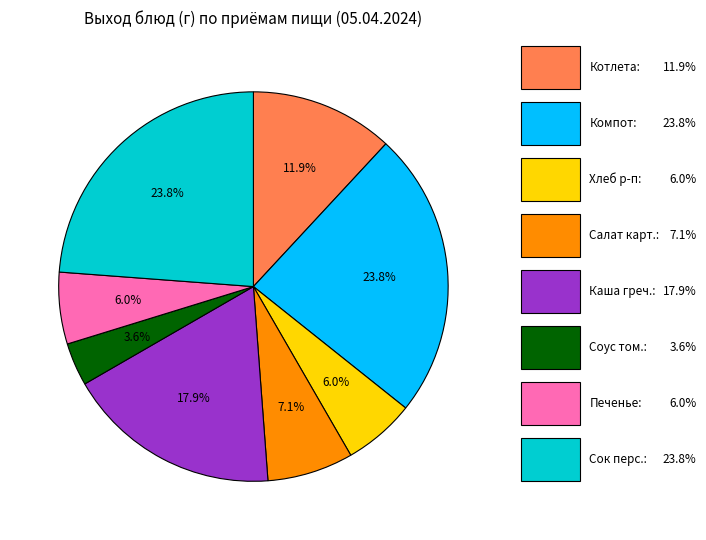

How many segments does this pie chart have?

8